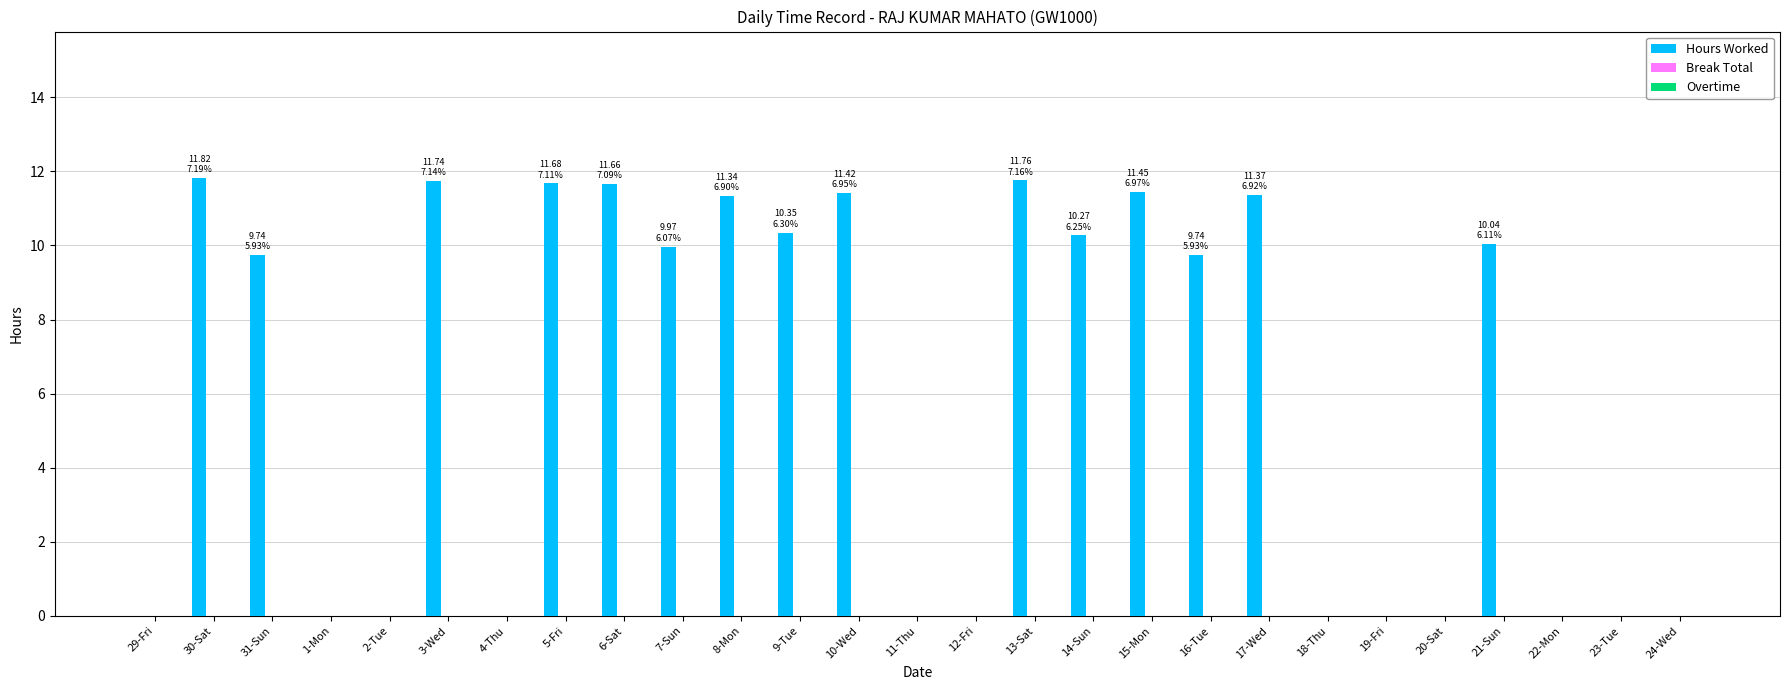

What is the change in value from 5-Fri to 16-Tue?

-1.9